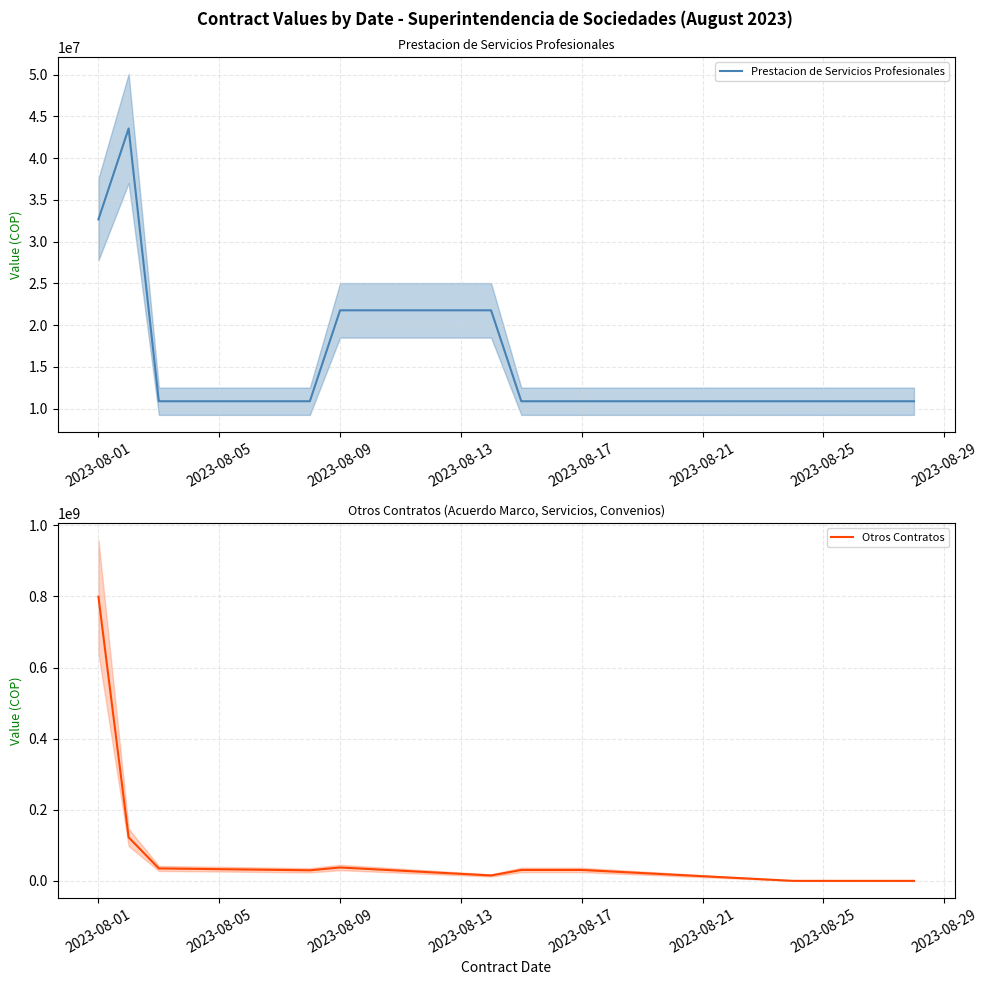

How many lines are shown in the chart?

2